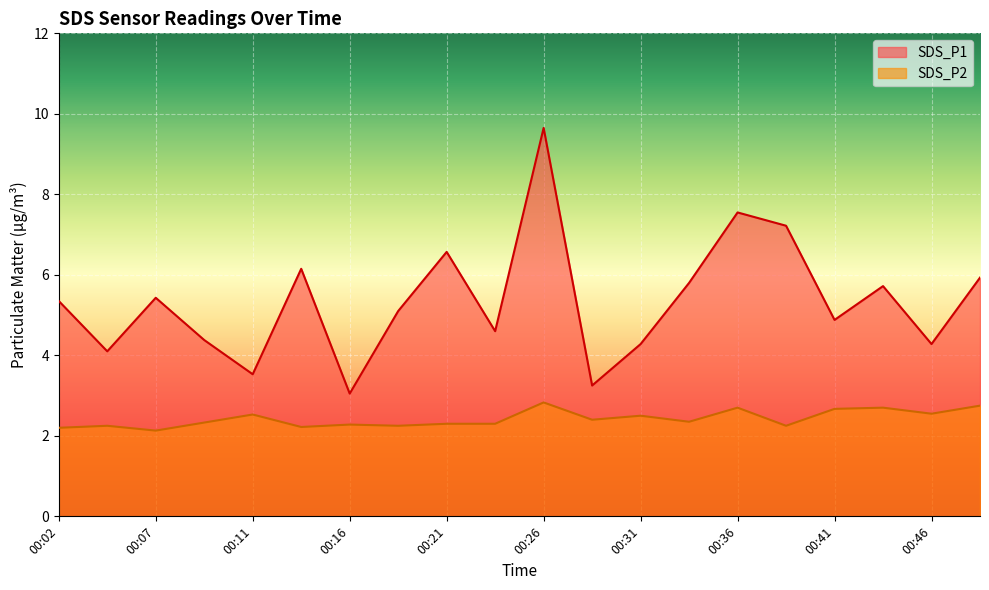

Where is SDS_P2 nearest to the value 2?

00:07